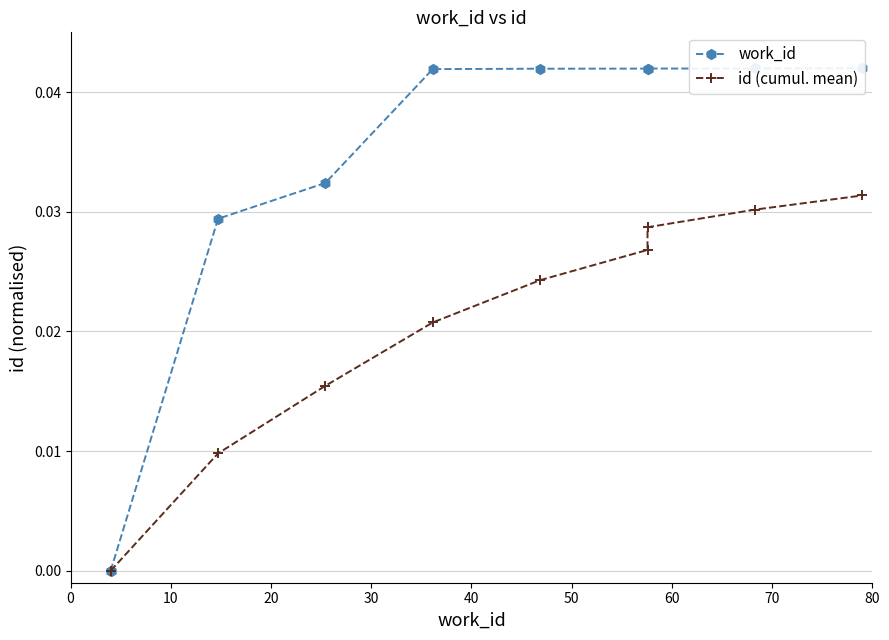

What are all the series names shown in the legend?

work_id, id (cumul. mean)